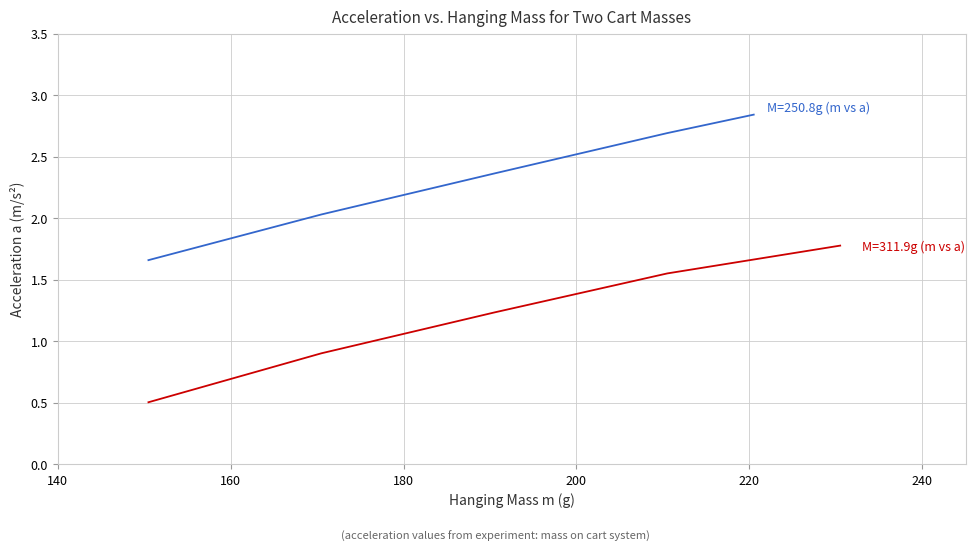

True or false: M=250.8g (m vs a) and M=311.9g (m vs a) intersect in this chart.

False